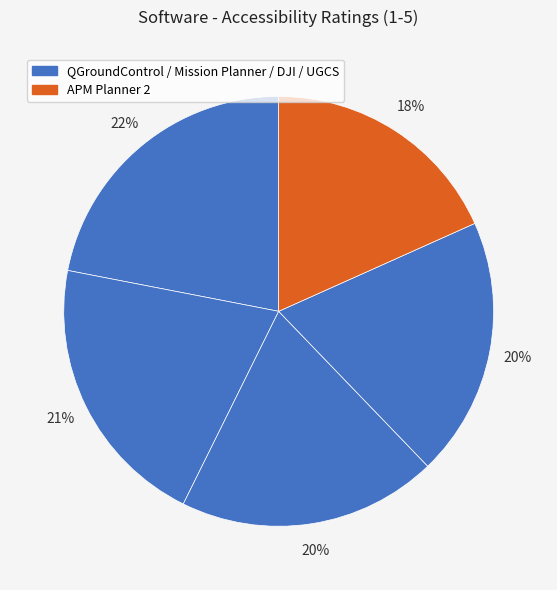

Count the number of slices in the pie.

5